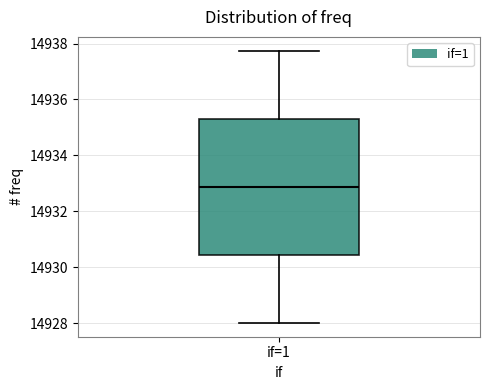

Transcribe this box plot: give where the median line is, the range the box spans, and where the two whiskers end, as read against the y-axis. The values are not printed on the chart, so give them approximately, as read against the axis.

median 14932.8, box 14930.4 to 14935.4, whiskers 14928.0 to 14937.8